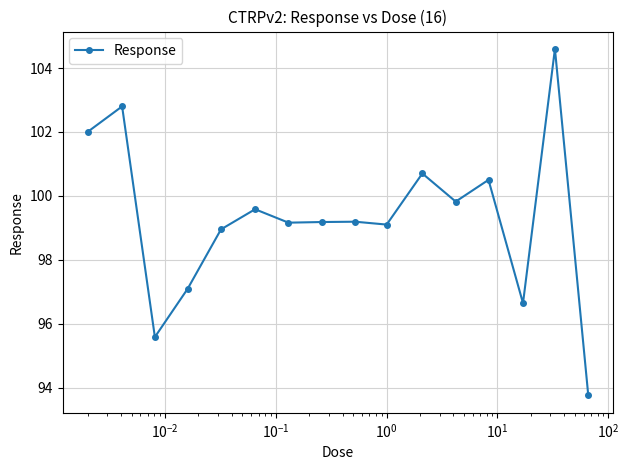

How many interior local peaks (higher than both neighbors) does the data have?

6